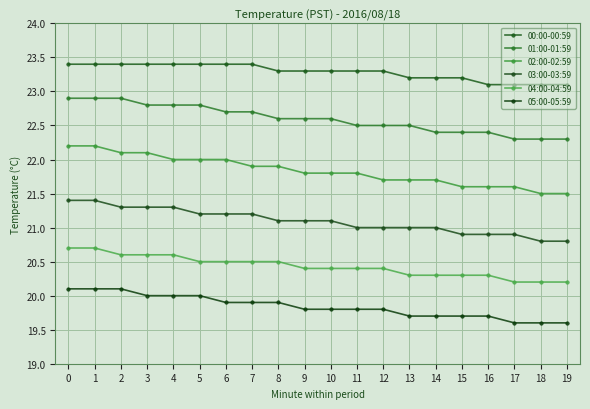

How many lines are shown in the chart?

6